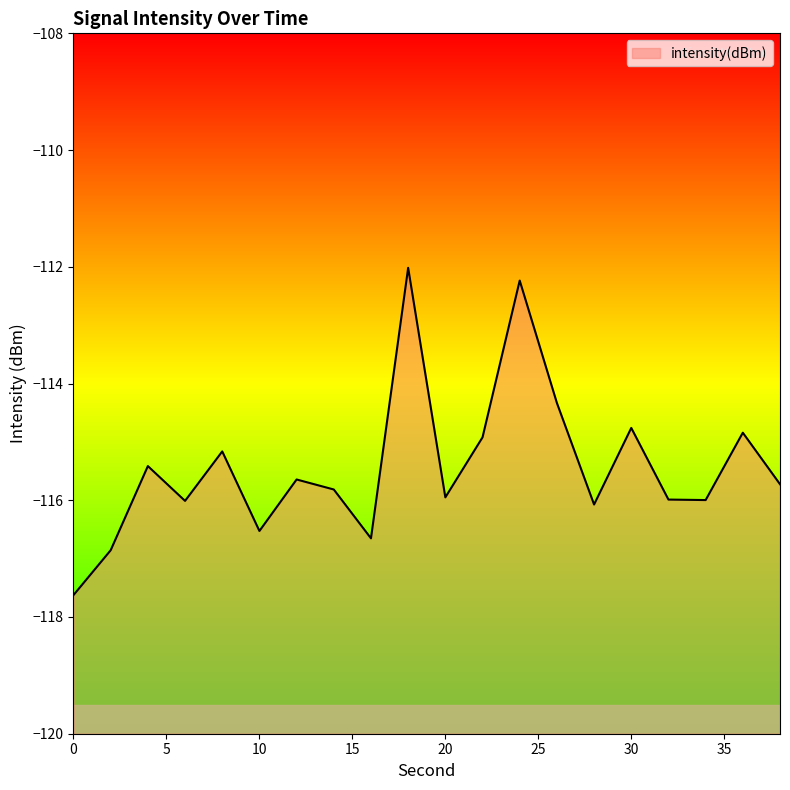

At which label is the value closest to -114?

26